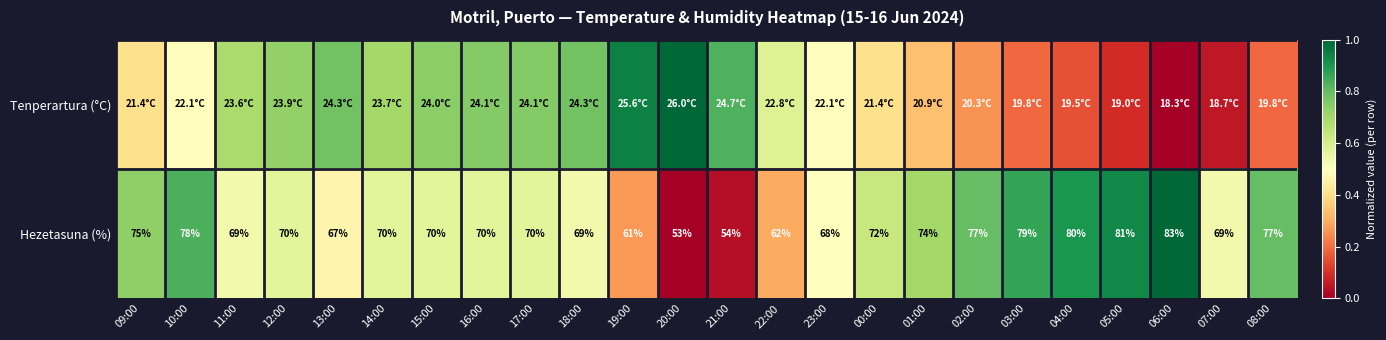

The Tenperartura (°C) series shows 0.2 at 12:00. True or false?

False